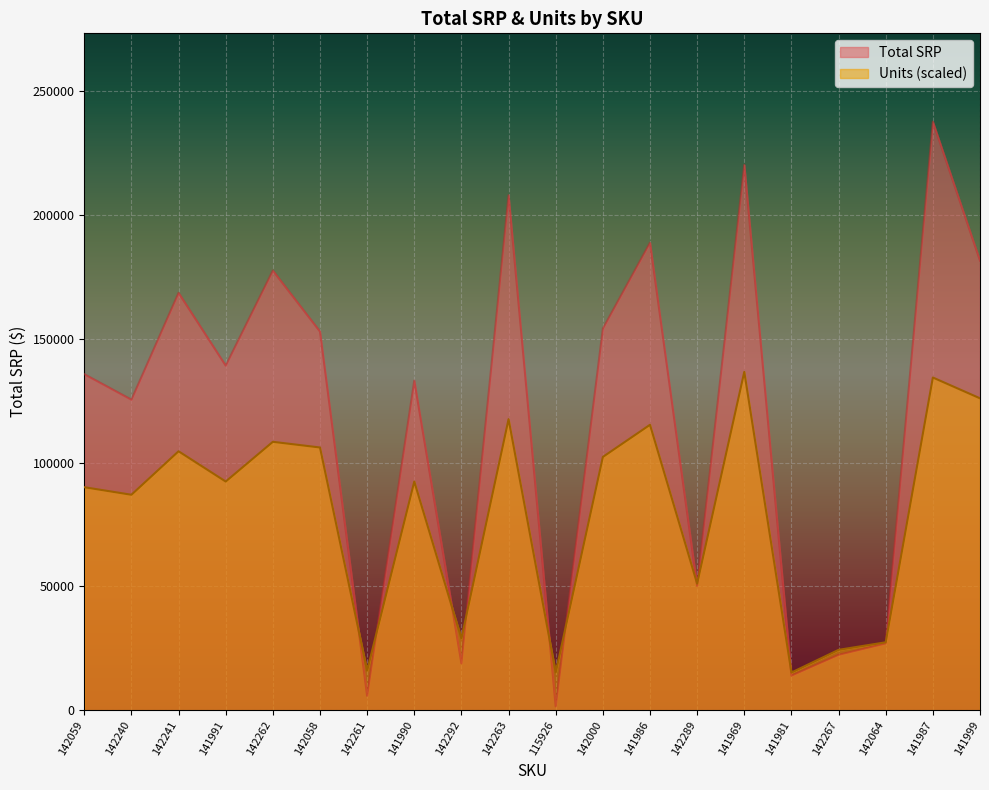

Reading left to right, transcribe all the data shown in this chart.

Total SRP: 135698.8	125398.9	168508.6	139148.8	177498.6	152898.6	5879.8	133098.8	18999.6	207898.5	1599.8	154098.7	188748.5	50249.3	220168.2	13999.8	22399.7	26999.6	237598.2	181498.4
Units: 90061.7	87008.7	104563.1	92351.4	108379.3	106089.6	16027.9	92351.4	29002.9	117538.1	15264.7	102273.4	115248.4	51136.7	136619.0	15264.7	24423.5	27476.4	134329.3	125933.7